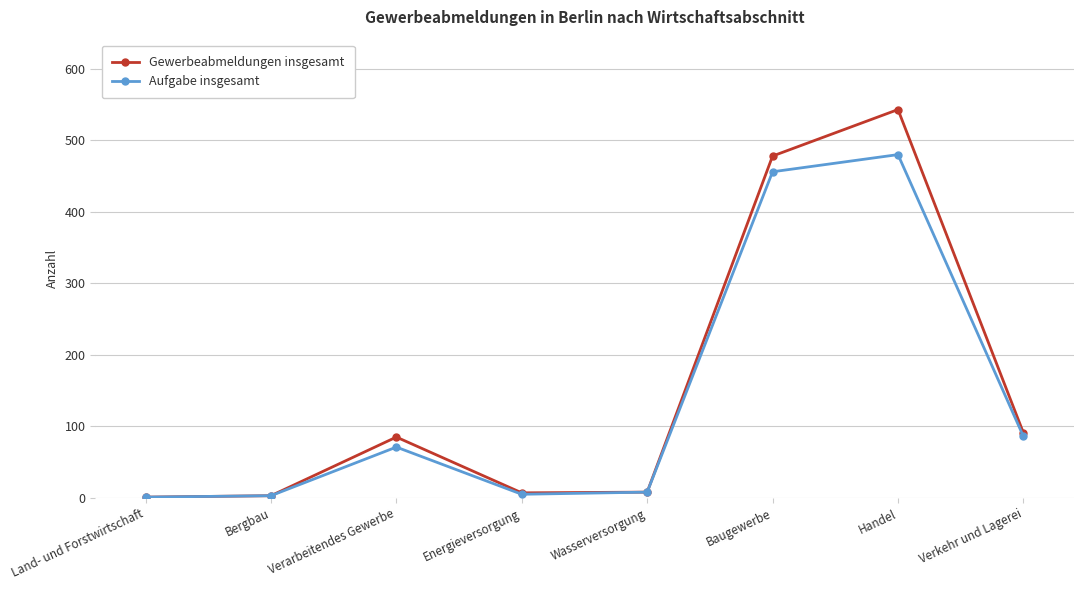

Does the chart have visible grid lines?

Yes